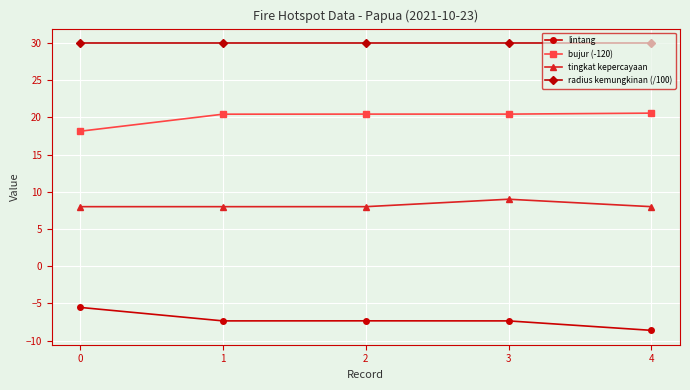

Which category has the lowest value across all series?

4